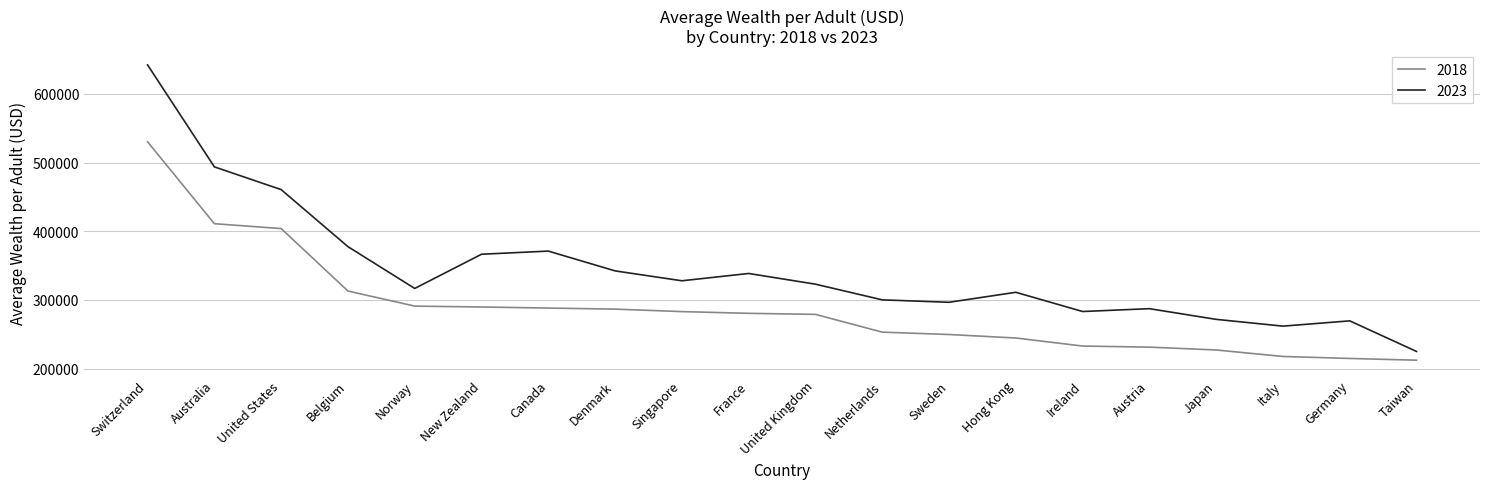

True or false: 2023 has more than 1 points higher than both neighbors.

True